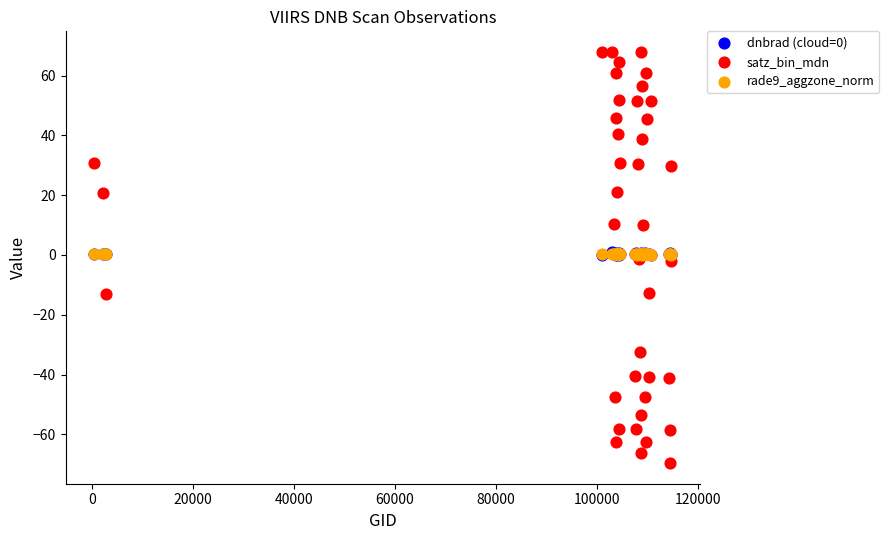

What are all the series names shown in the legend?

dnbrad (cloud=0), satz_bin_mdn, rade9_aggzone_norm